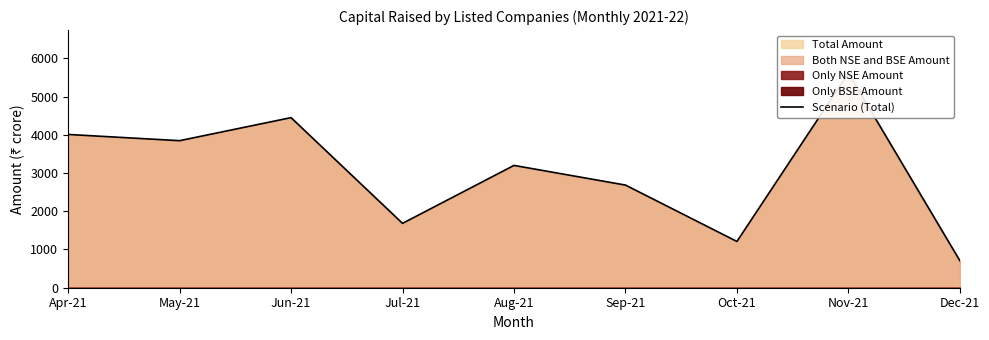

True or false: the data has more than 0 interior local peaks.

True